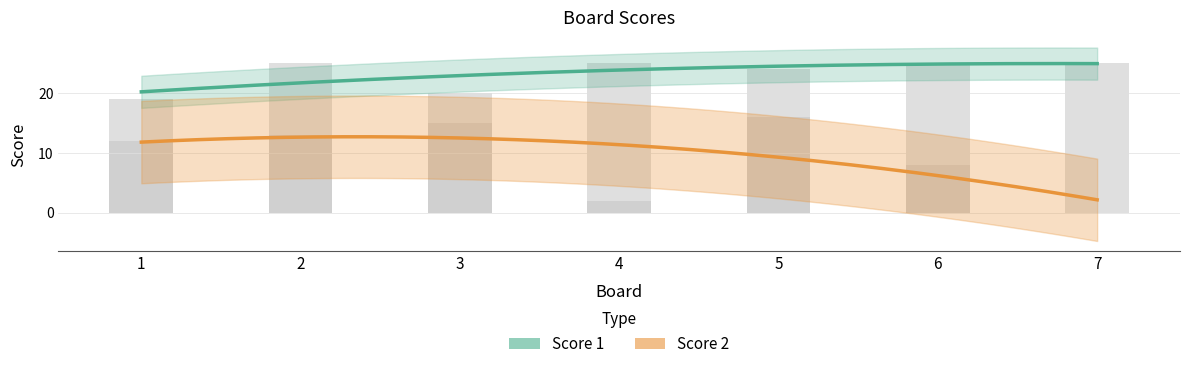

Are the bars horizontal?

No